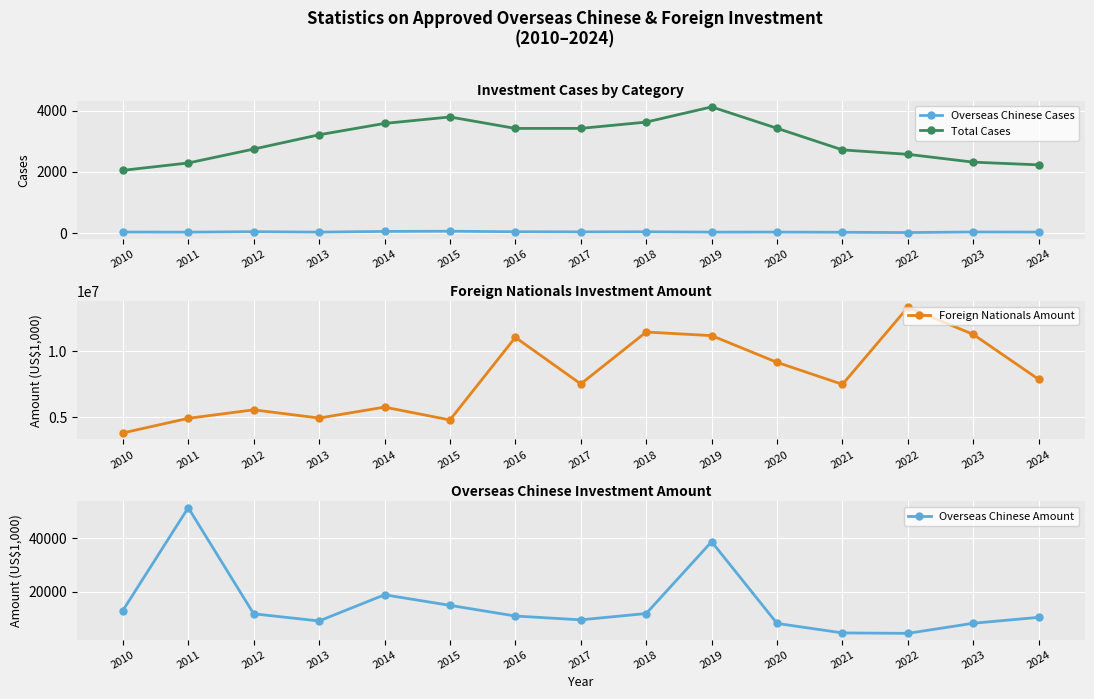

The value of Total Cases at 2016 is 2275.0. True or false?

False